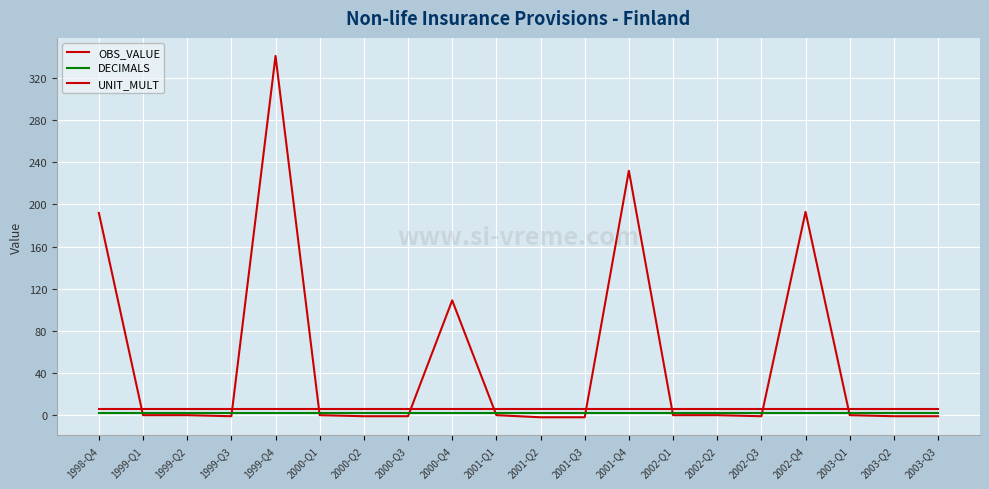

At which label is UNIT_MULT closest to 6?

1998-Q4